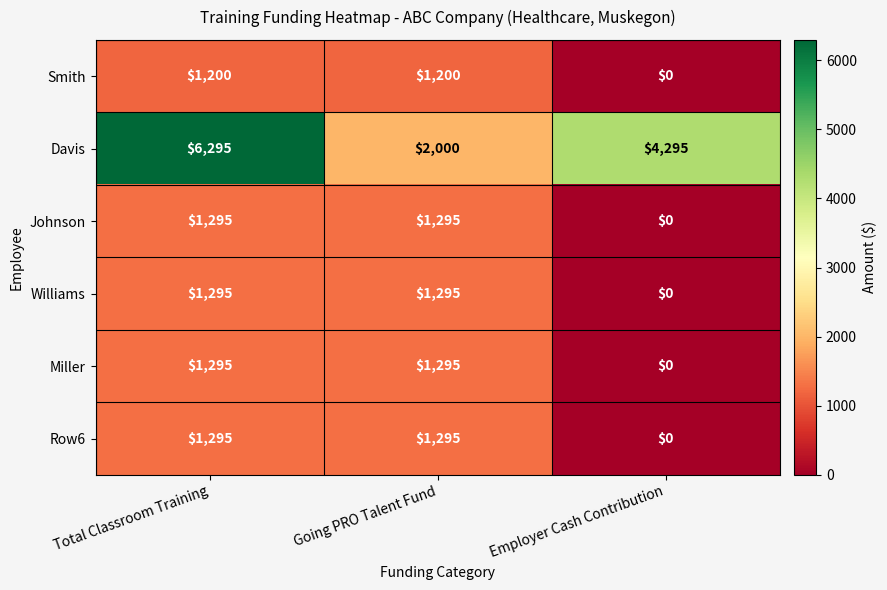

How many Miller values are between 0 and 1295?

3